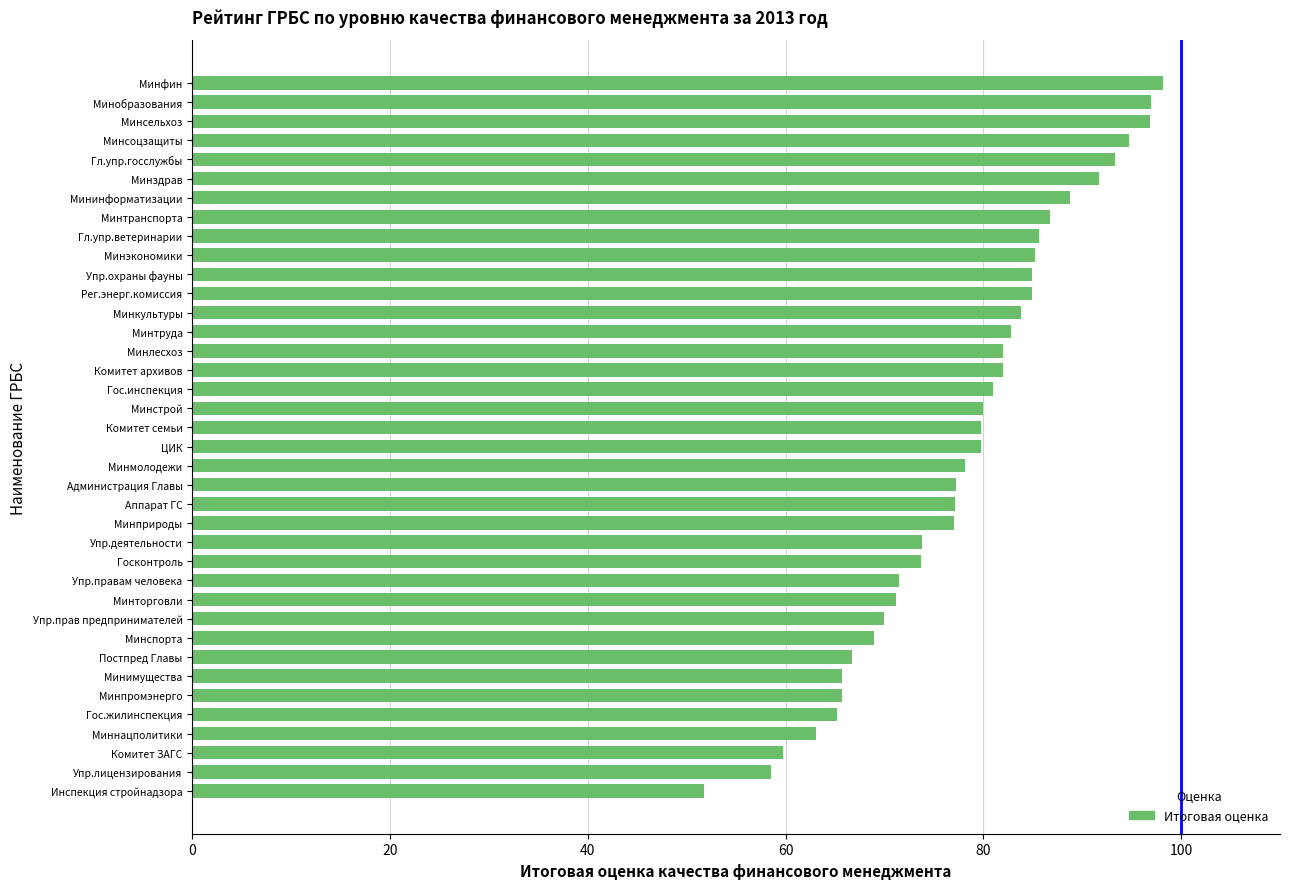

What is the ratio of the value at Упр.деятельности to the value at Комитет ЗАГС?

1.2